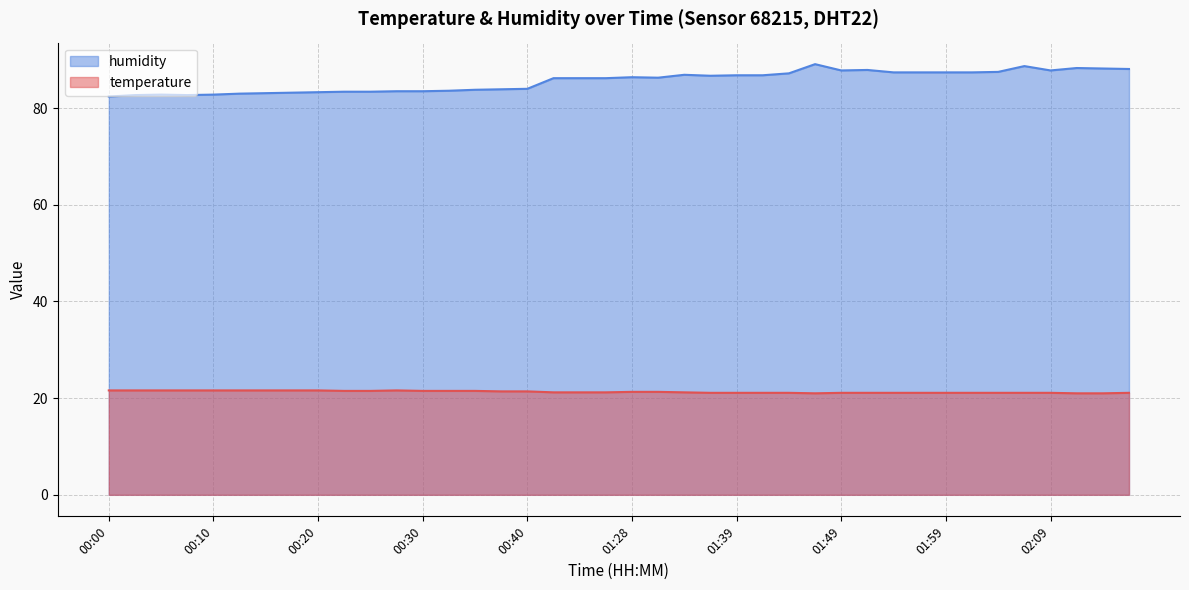

What position from the left is 00:05?

3